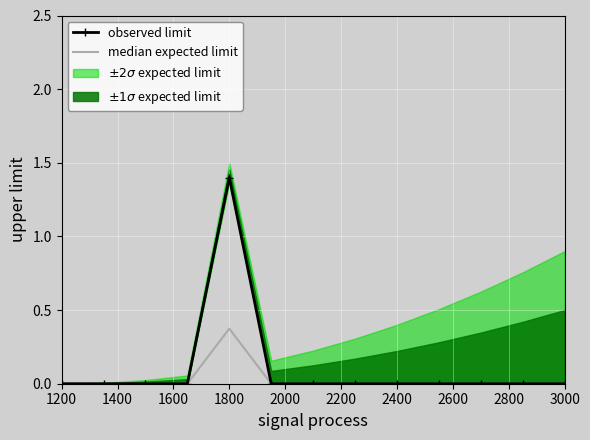

Reading right to left, transcribe all the data shown in this chart.

median expected limit: 0.0	0.0	0.0	0.0	0.0	0.0	0.0	0.0	0.4	0.0	0.0	0.0	0.0
observed limit: 0.0	0.0	0.0	0.0	0.0	0.0	0.0	0.0	1.4	0.0	0.0	0.0	0.0